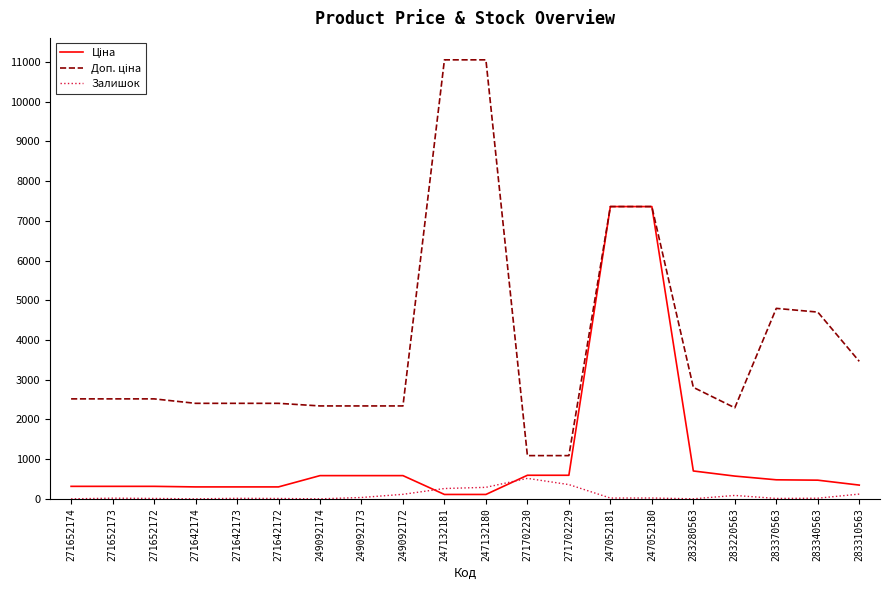

Is it true that Залишок equals 0.0 at 271642174?

True